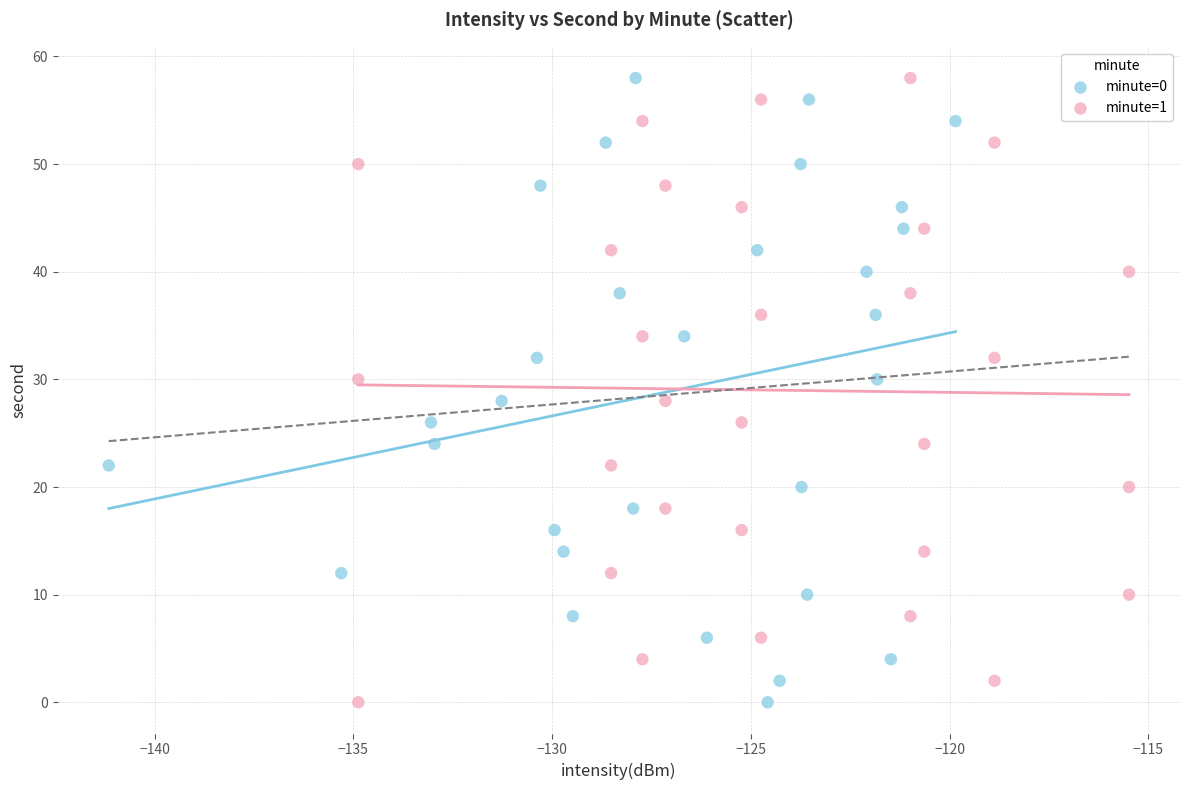

What are all the series names shown in the legend?

minute=0, minute=1